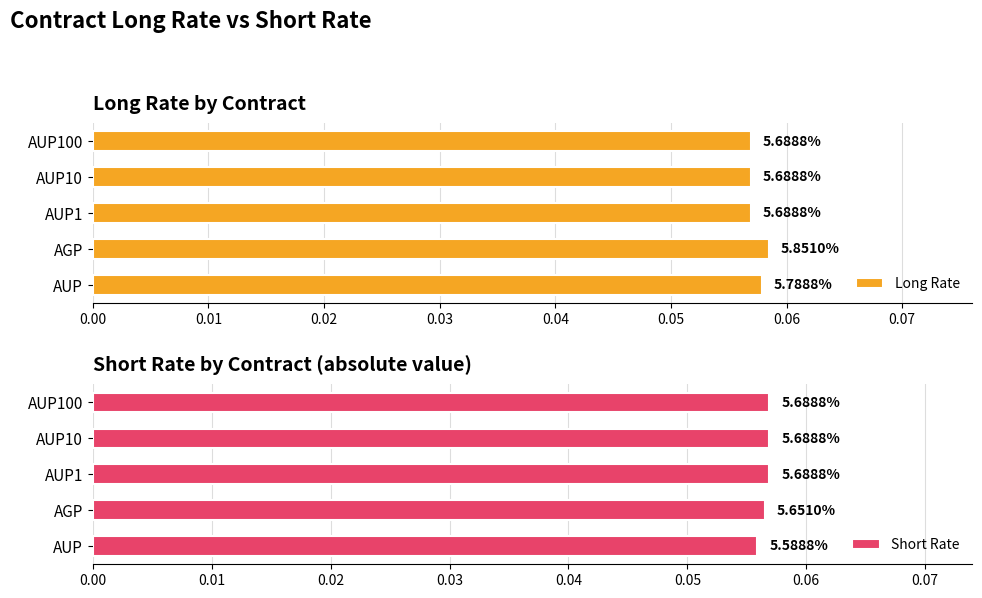

Rank the series by their average value, from highest to lowest.

Long Rate, Short Rate